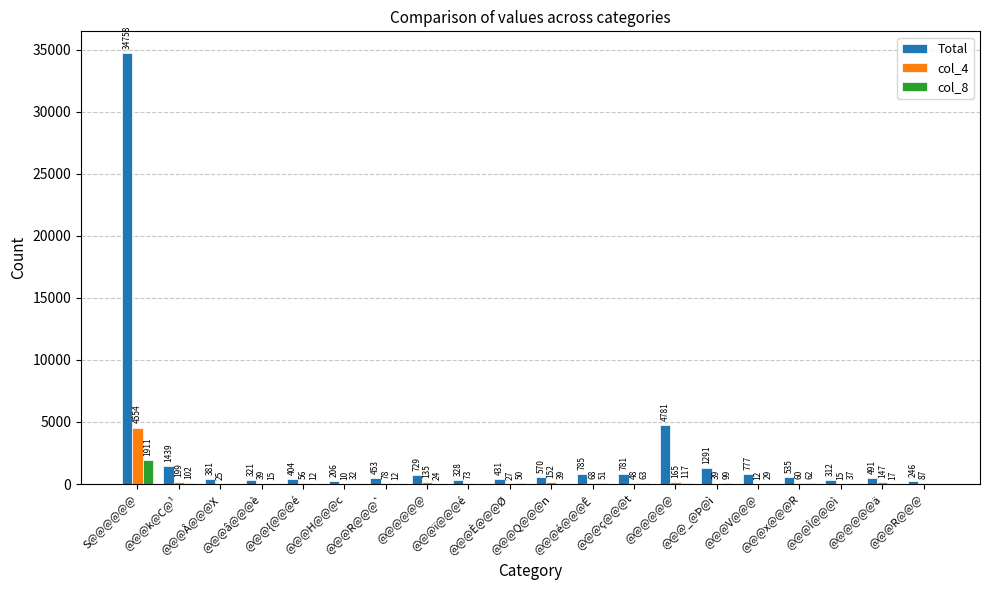

How many distinct data groups are displayed?

3